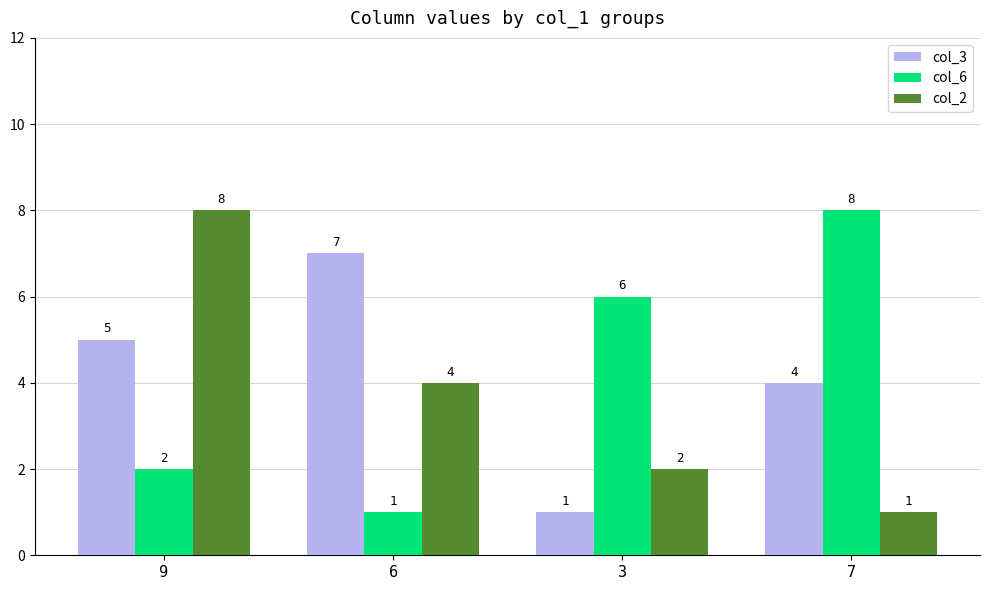

How many series are shown in this chart?

3